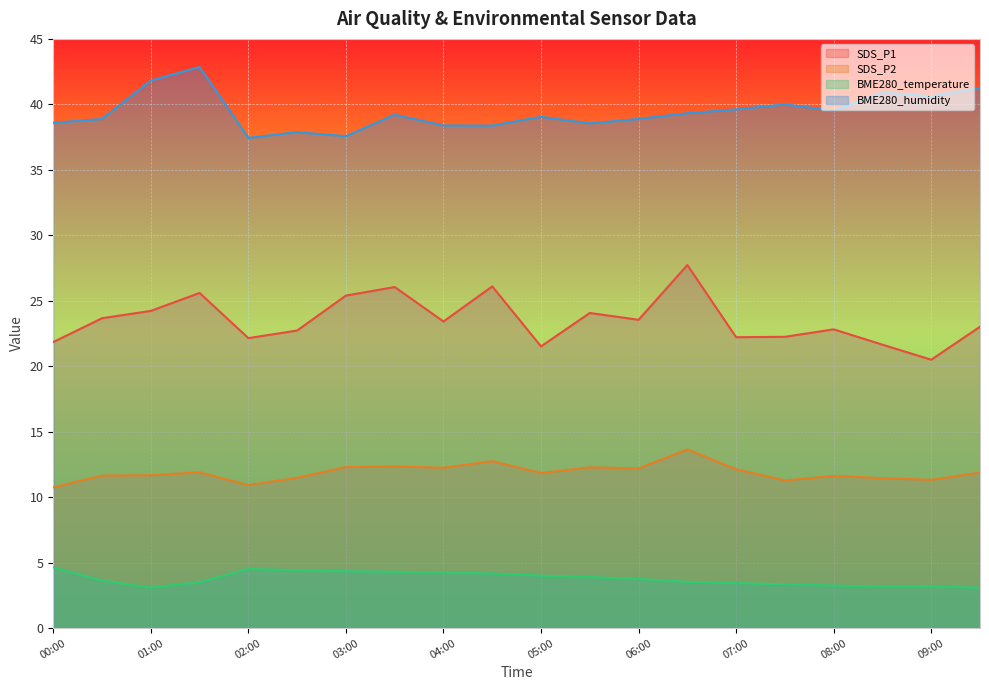

Reading left to right, extract all data points from this chart.

SDS_P1: 21.9	23.7	24.2	25.6	22.1	22.7	25.4	26.1	23.4	26.1	21.5	24.1	23.6	27.7	22.2	22.2	22.8	21.6	20.5	23.0
SDS_P2: 10.8	11.7	11.7	11.9	10.9	11.5	12.3	12.3	12.2	12.8	11.8	12.3	12.2	13.7	12.1	11.3	11.6	11.4	11.3	11.9
BME280_temperature: 4.6	3.6	3.1	3.5	4.5	4.4	4.3	4.3	4.2	4.2	4.0	3.9	3.8	3.5	3.4	3.4	3.2	3.2	3.2	3.1
BME280_humidity: 38.6	38.9	41.8	42.9	37.4	37.9	37.6	39.2	38.4	38.4	39.0	38.5	38.9	39.3	39.6	40.0	39.5	40.9	40.6	41.3